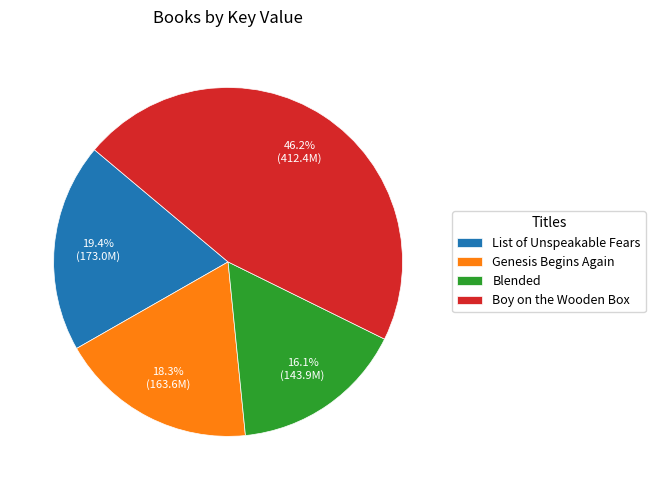

To the nearest percent, what is the difference between the Boy on the Wooden Box and Genesis Begins Again slice percentages?

28%